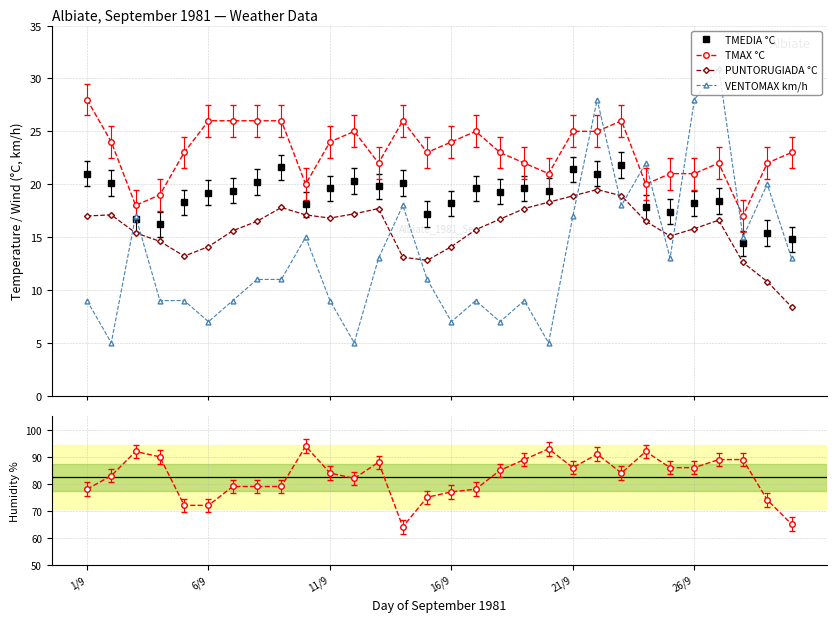

What is the value of the PUNTORUGIADA °C point at the 7th from the left?

15.6